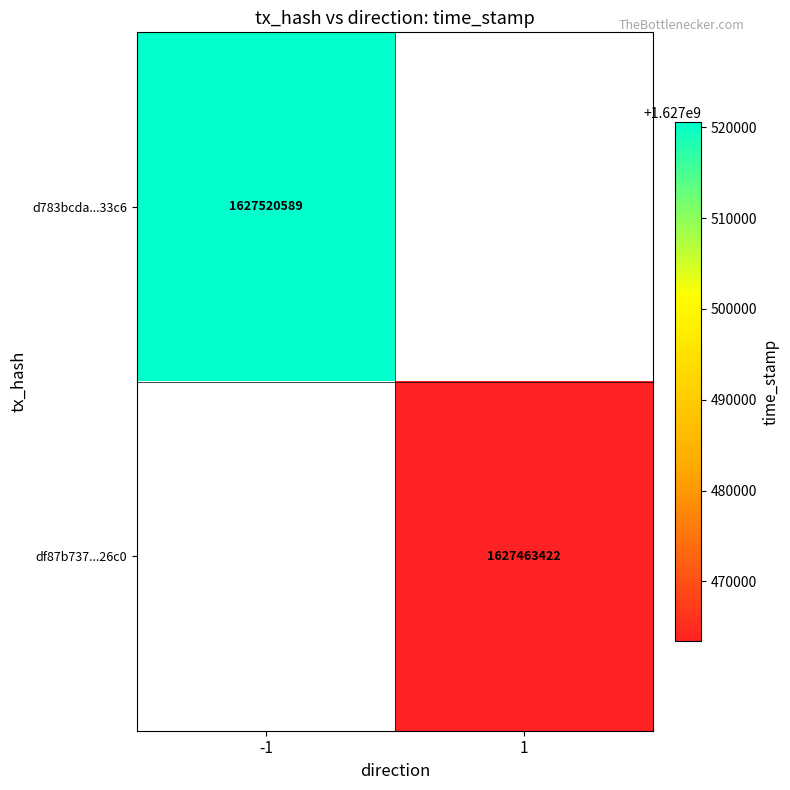

Is it true that d783bcda...33c6 equals 1627520589 at -1?

True